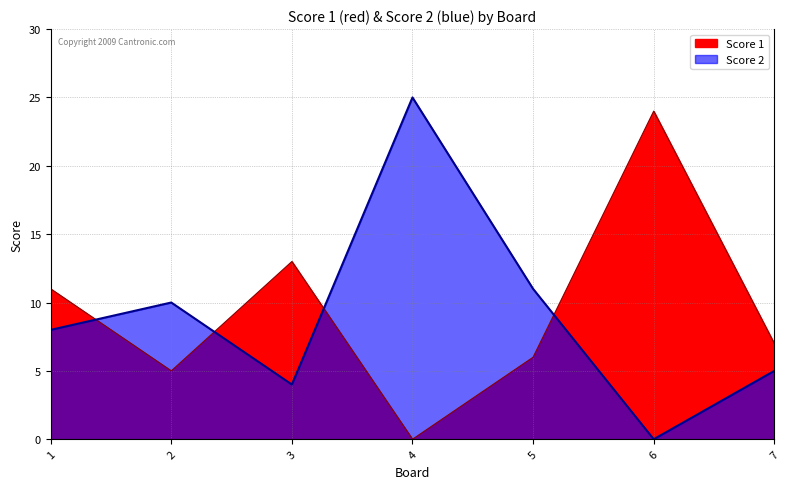

After their last crossing, which series has the higher values: Score 2 or Score 1?

Score 1